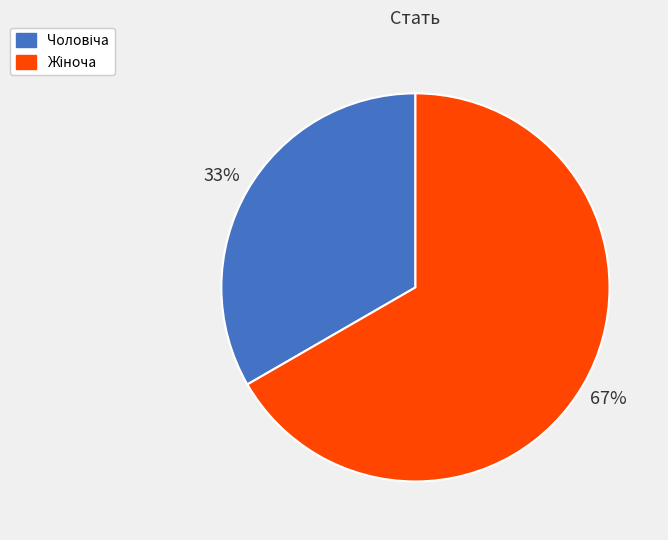

To the nearest percent, what is the average slice percentage?

50%